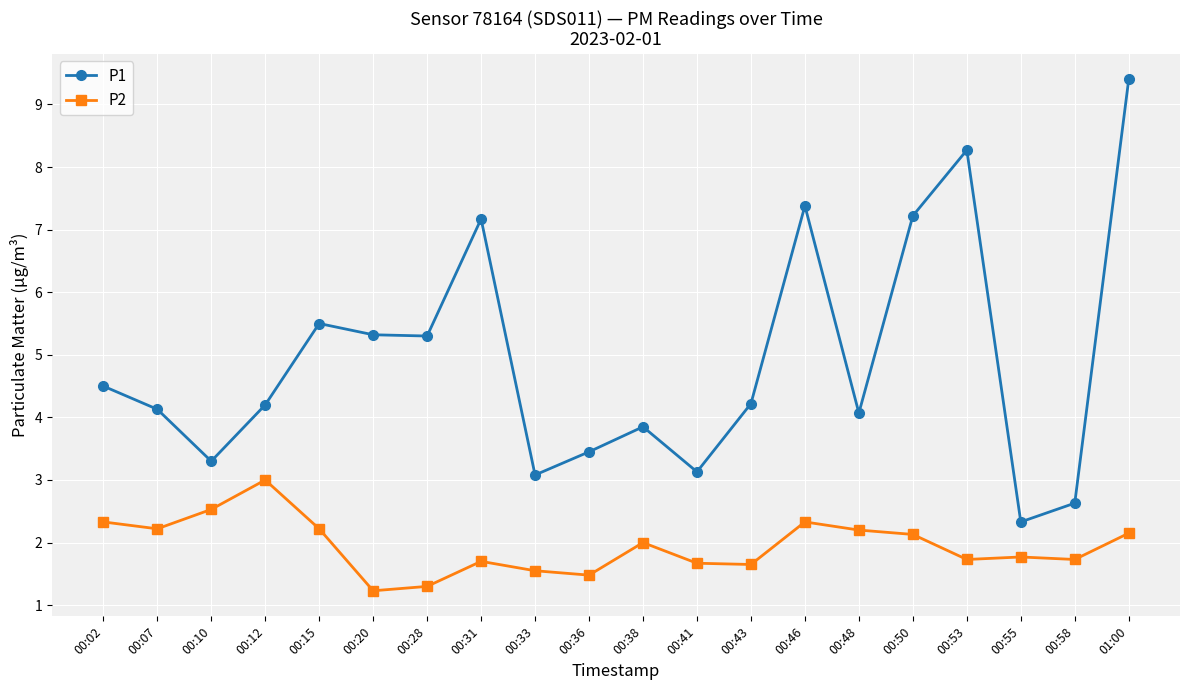

What is the sum of the P1 values at 00:31 and 00:20?

12.5